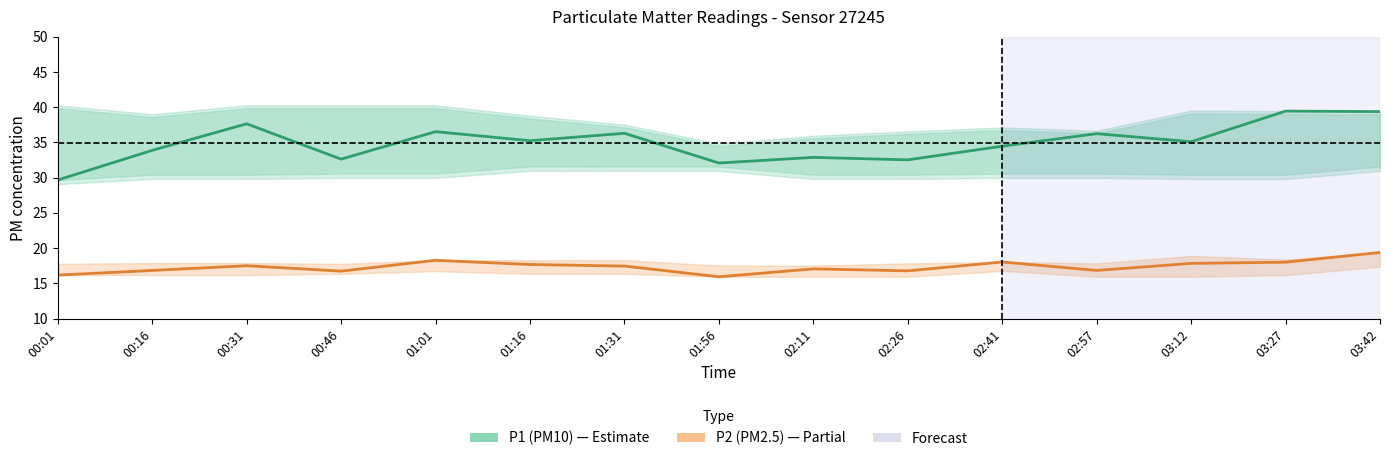

The value of P2 (PM2.5) at 00:46 is 6.0. True or false?

False